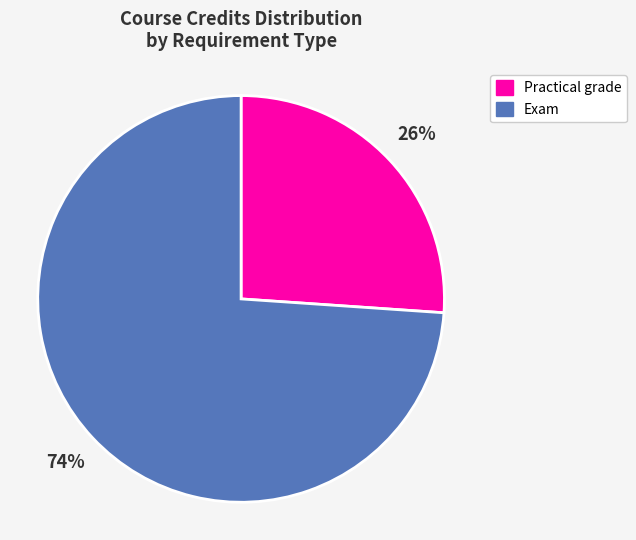

Count the number of slices in the pie.

2